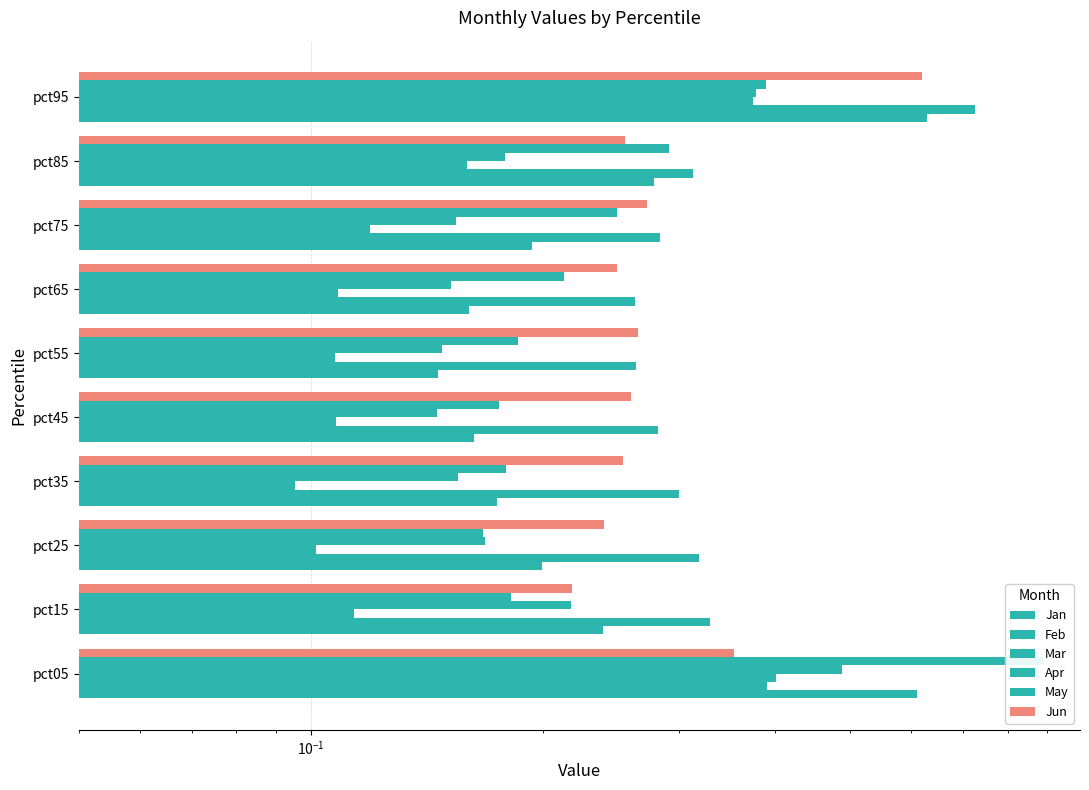

The value of Feb at pct95 is 1.2. True or false?

False